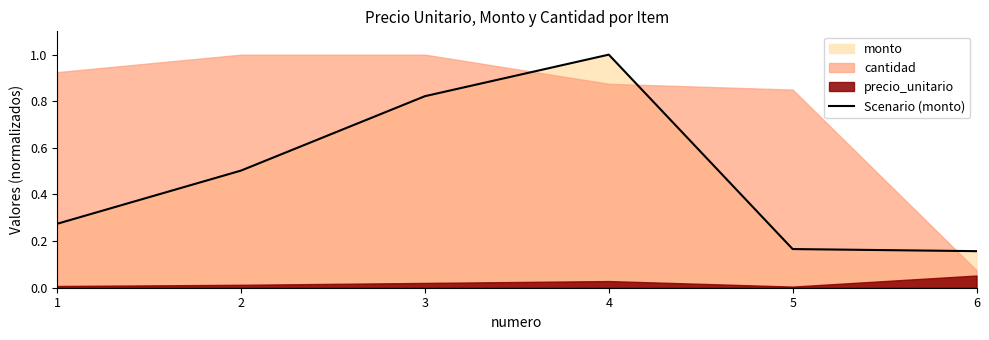

How many interior local peaks (higher than both neighbors) does the data have?

1